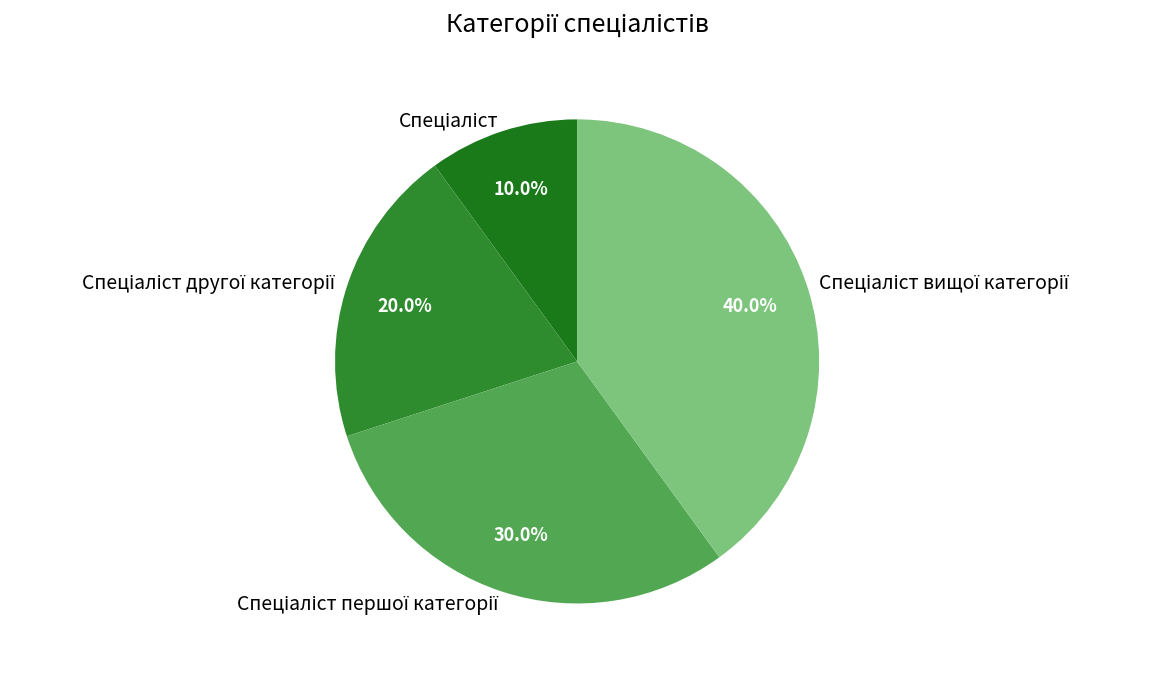

Does any single category account for the majority?

No